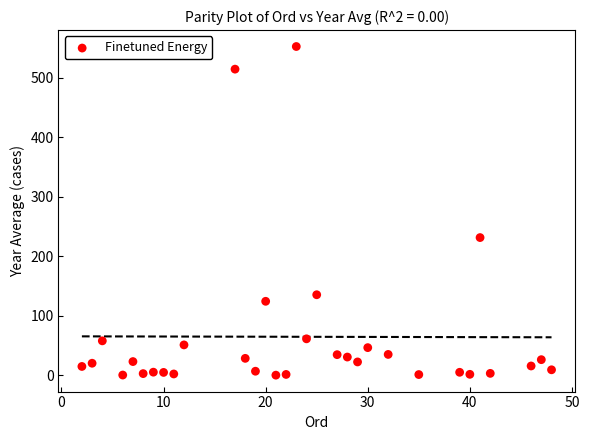

What is the range of X values (max minus min)?

46.0